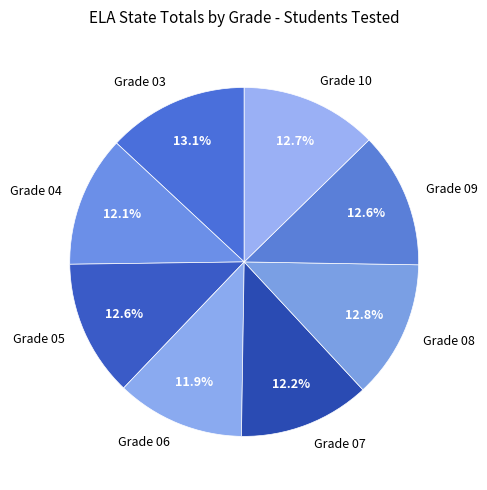

What percentage is the Grade 09 slice, to the nearest percent?

13%